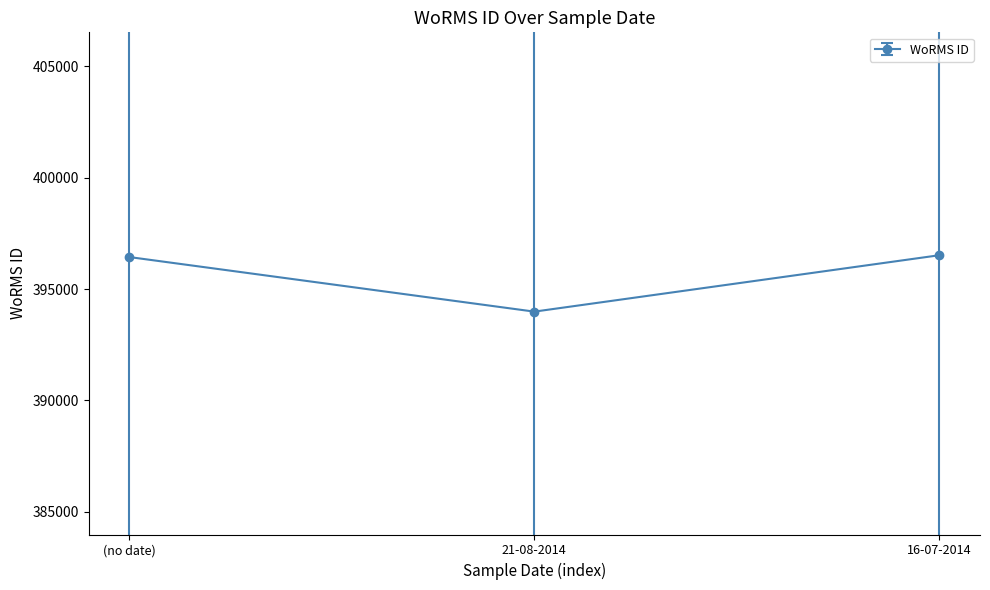

How many data points are less than 396436?

1